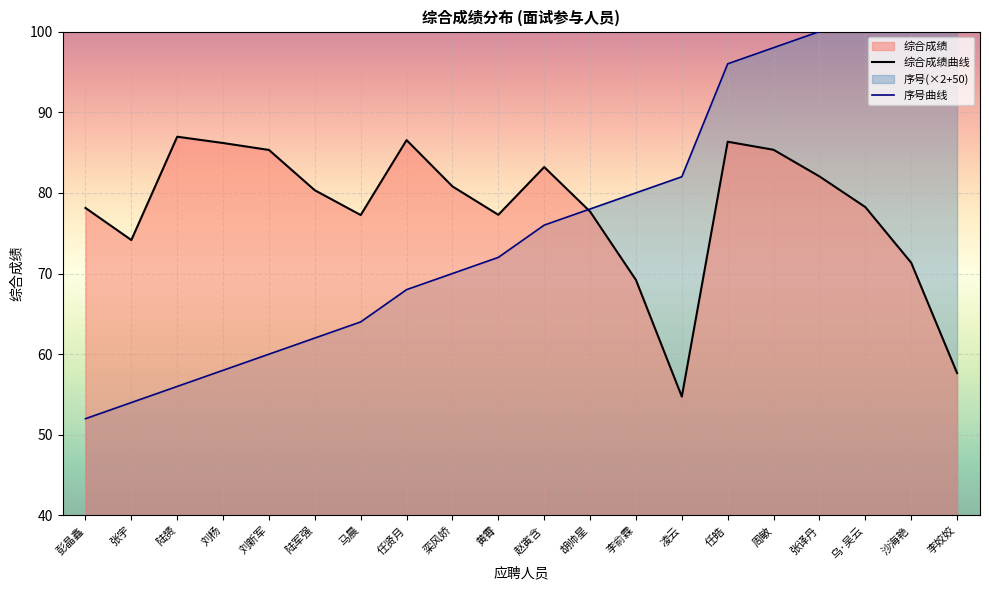

Which has a higher value, 李姣姣 or 任皓?

任皓